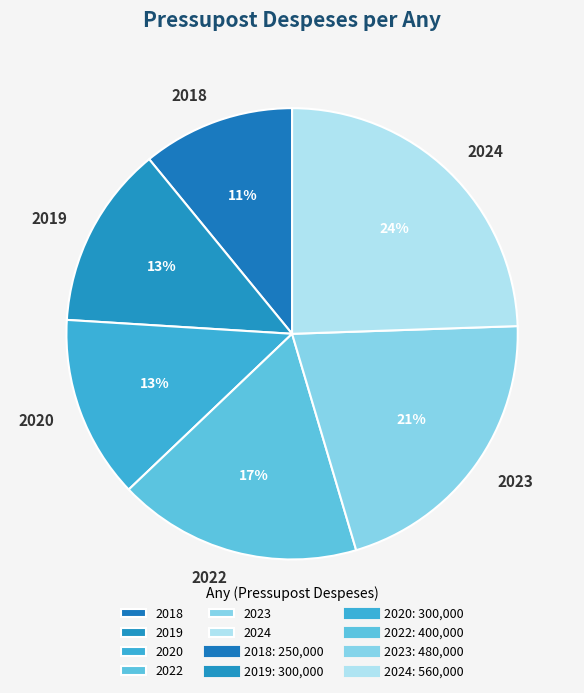

The 2022 slice represents 17% of the pie. True or false?

True